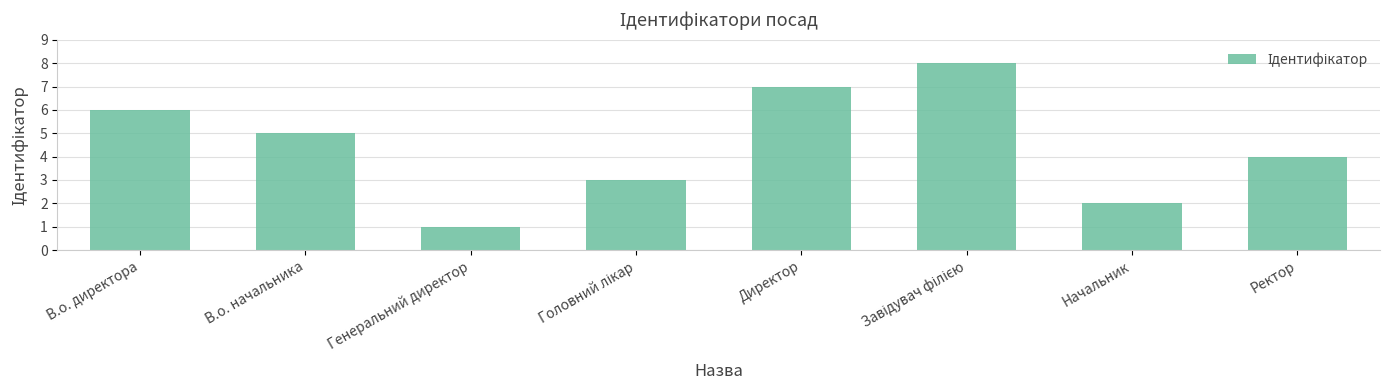

At which label is the value closest to 4?

Ректор